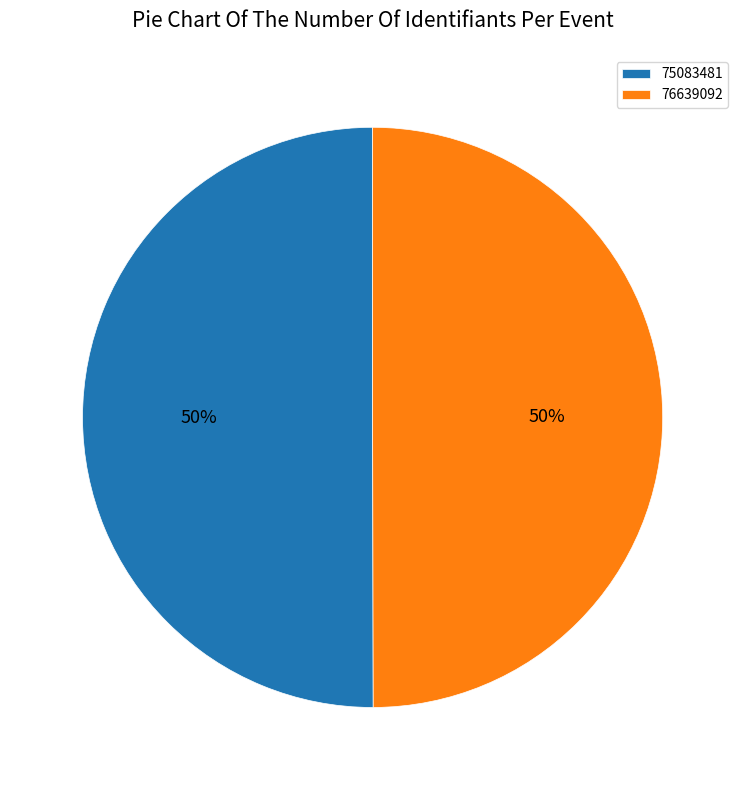

Combined, do 76639092 and 75083481 account for over 50%?

Yes